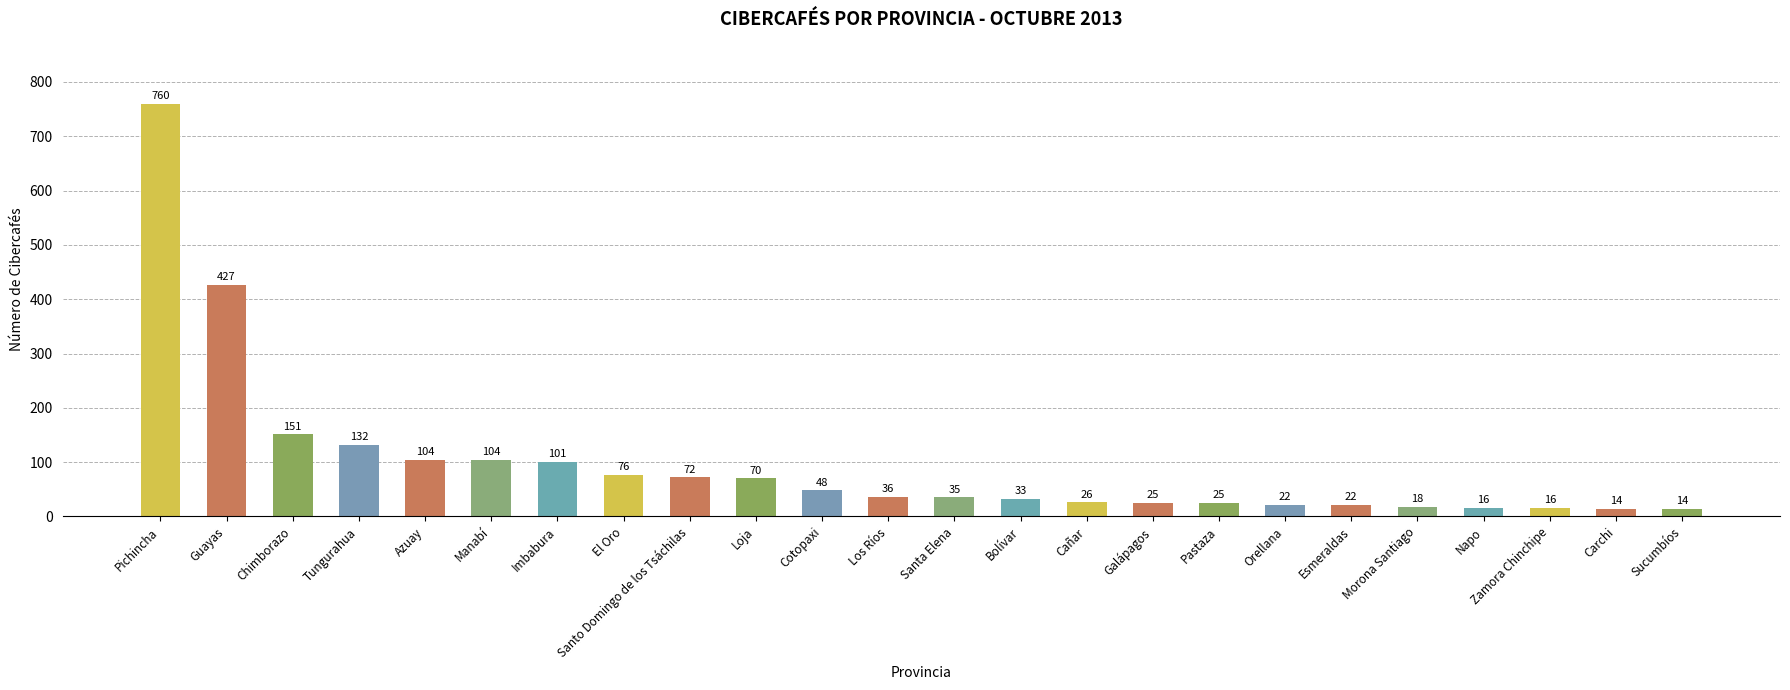

What is the minimum value shown in the chart?

14